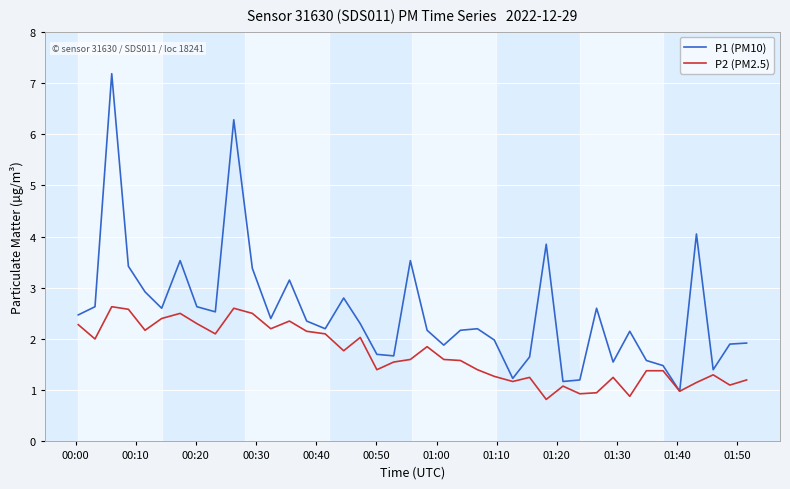

Which series has the largest total across all categories?

P1 (PM10)